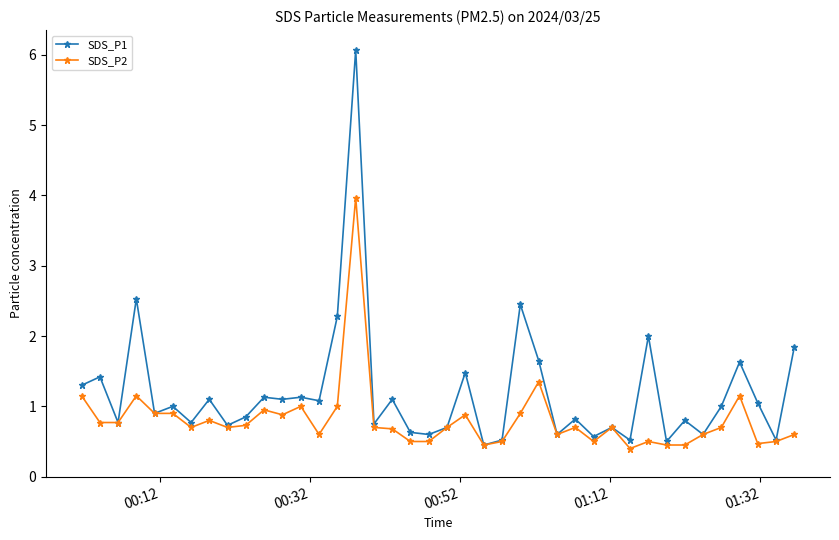

What are all the series names shown in the legend?

SDS_P1, SDS_P2